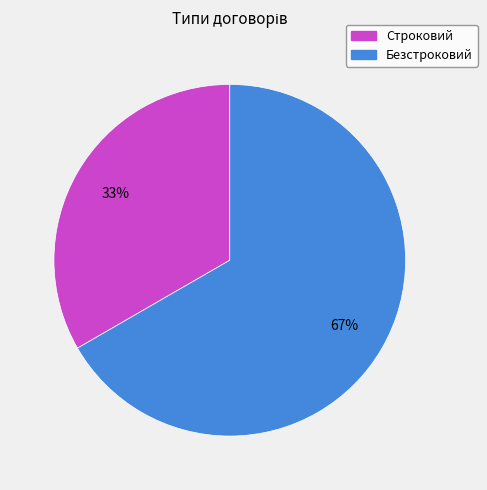

Count the number of slices in the pie.

2